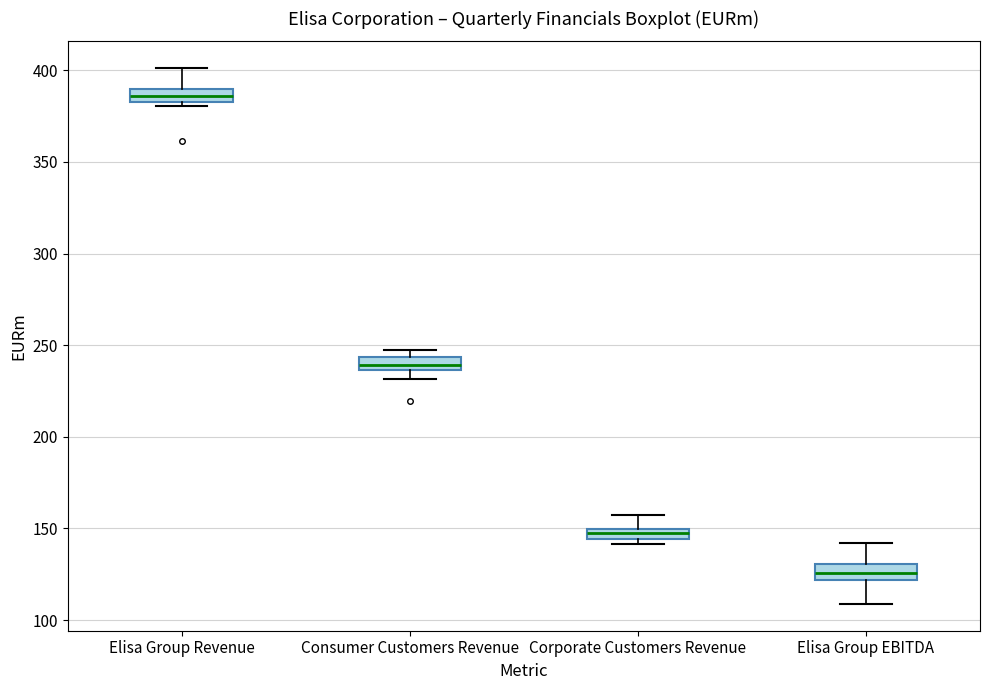

Where does the upper whisker of the box for Corporate Customers Revenue end on the y-axis? The values are not printed on the chart, so give them approximately, as read against the axis.

155